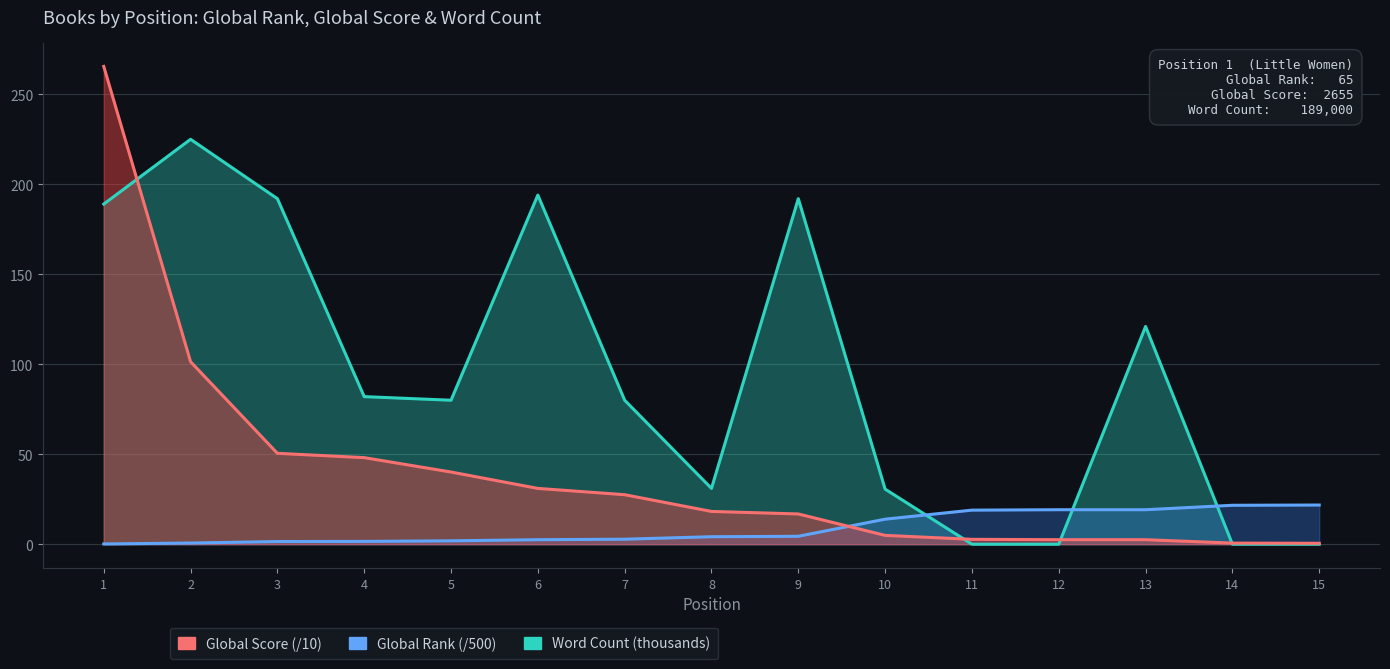

Reading left to right, list all the values displayed in this chart.

Global Rank: 1=0.1	2=0.6	3=1.5	4=1.5	5=1.9	6=2.5	7=2.8	8=4.1	9=4.4	10=13.9	11=18.9	12=19.2	13=19.2	14=21.6	15=21.8
Global Score: 1=265.5	2=101.4	3=50.5	4=48.1	5=40.1	6=31.0	7=27.5	8=18.2	9=16.8	10=4.9	11=2.7	12=2.5	13=2.5	14=0.6	15=0.5
Word Count: 1=189.0	2=225.0	3=192.0	4=82.0	5=80.0	6=194.0	7=80.0	8=31.0	9=192.0	10=30.6	11=0.0	12=0.0	13=121.0	14=0.0	15=0.0